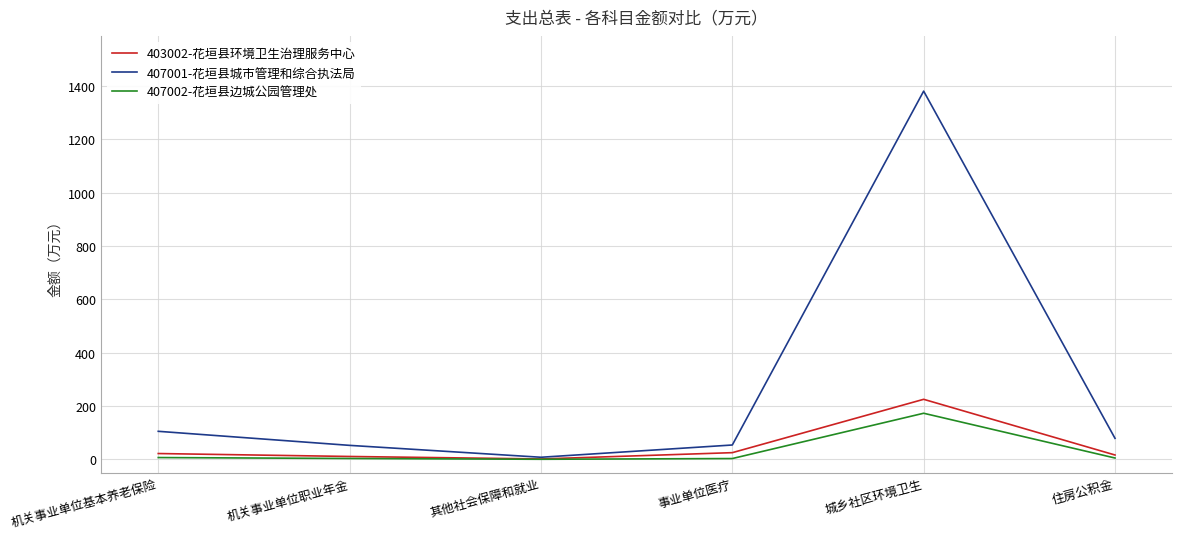

What is the maximum value shown in the chart?

1380.5